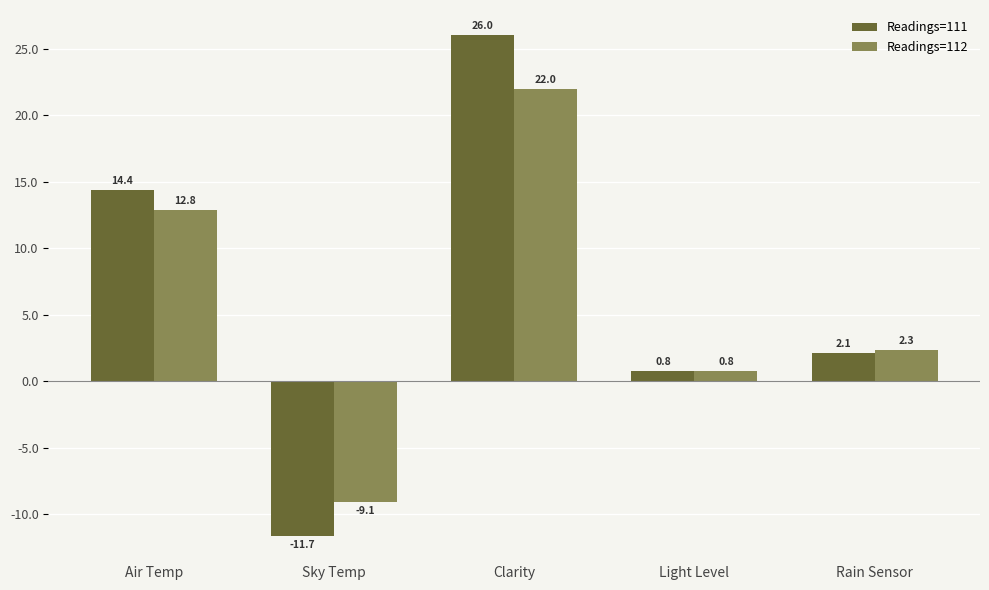

How many bars are there in total?

10